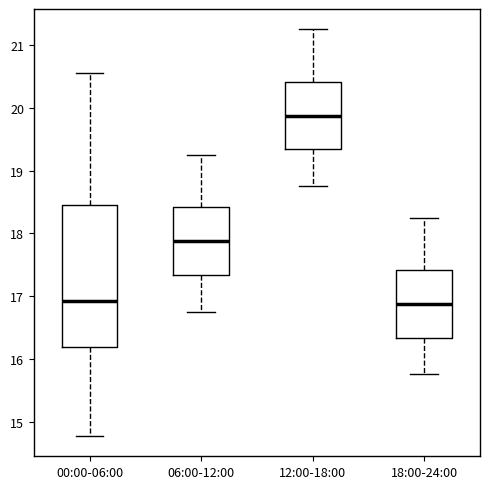

Reading left to right, read every box against the y-axis: the position of its median line, the range the box covers, and the ends of its whiskers. The values are not printed on the chart, so give them approximately, as read against the axis.

00:00-06:00: median 16.9, box 16.2 to 18.5, whiskers 14.8 to 20.6
06:00-12:00: median 17.9, box 17.3 to 18.4, whiskers 16.8 to 19.3
12:00-18:00: median 19.9, box 19.3 to 20.4, whiskers 18.8 to 21.3
18:00-24:00: median 16.9, box 16.3 to 17.4, whiskers 15.8 to 18.3